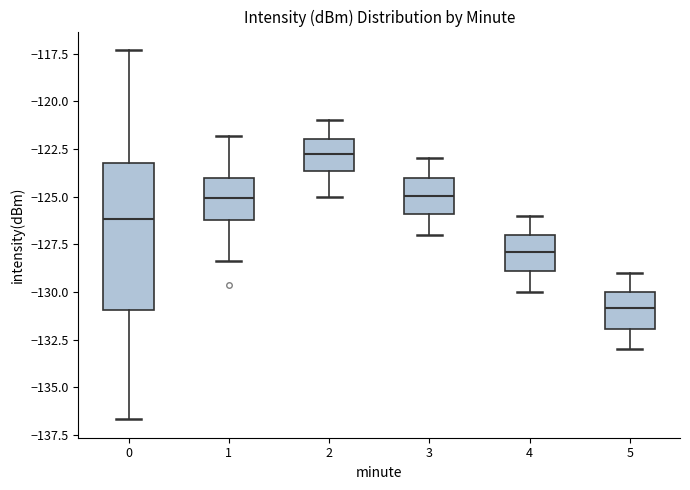

Which box is the tallest, from its lower edge to its upper edge?

0